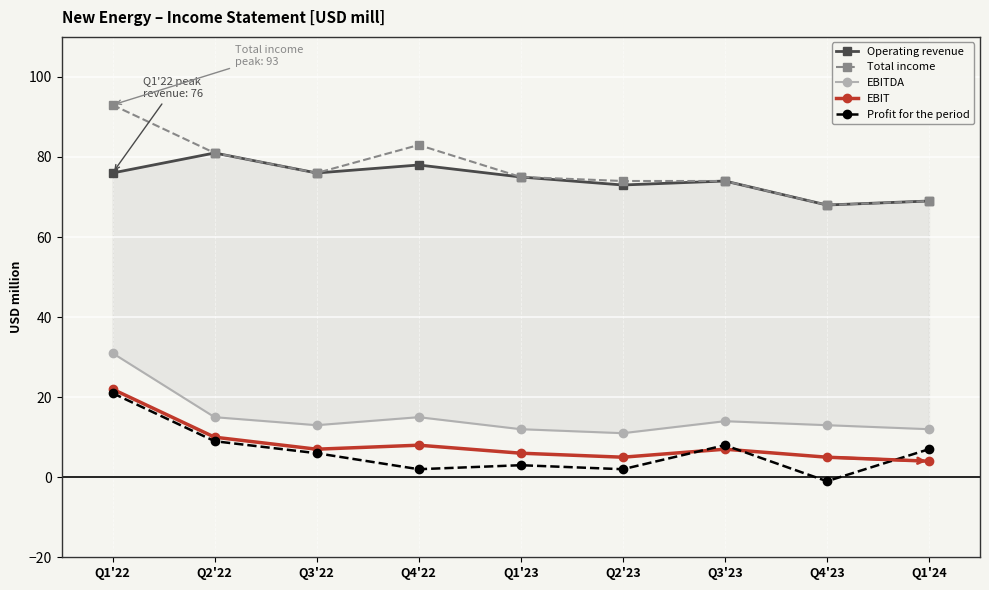

Where is the first local minimum for Operating revenue?

Q3'22